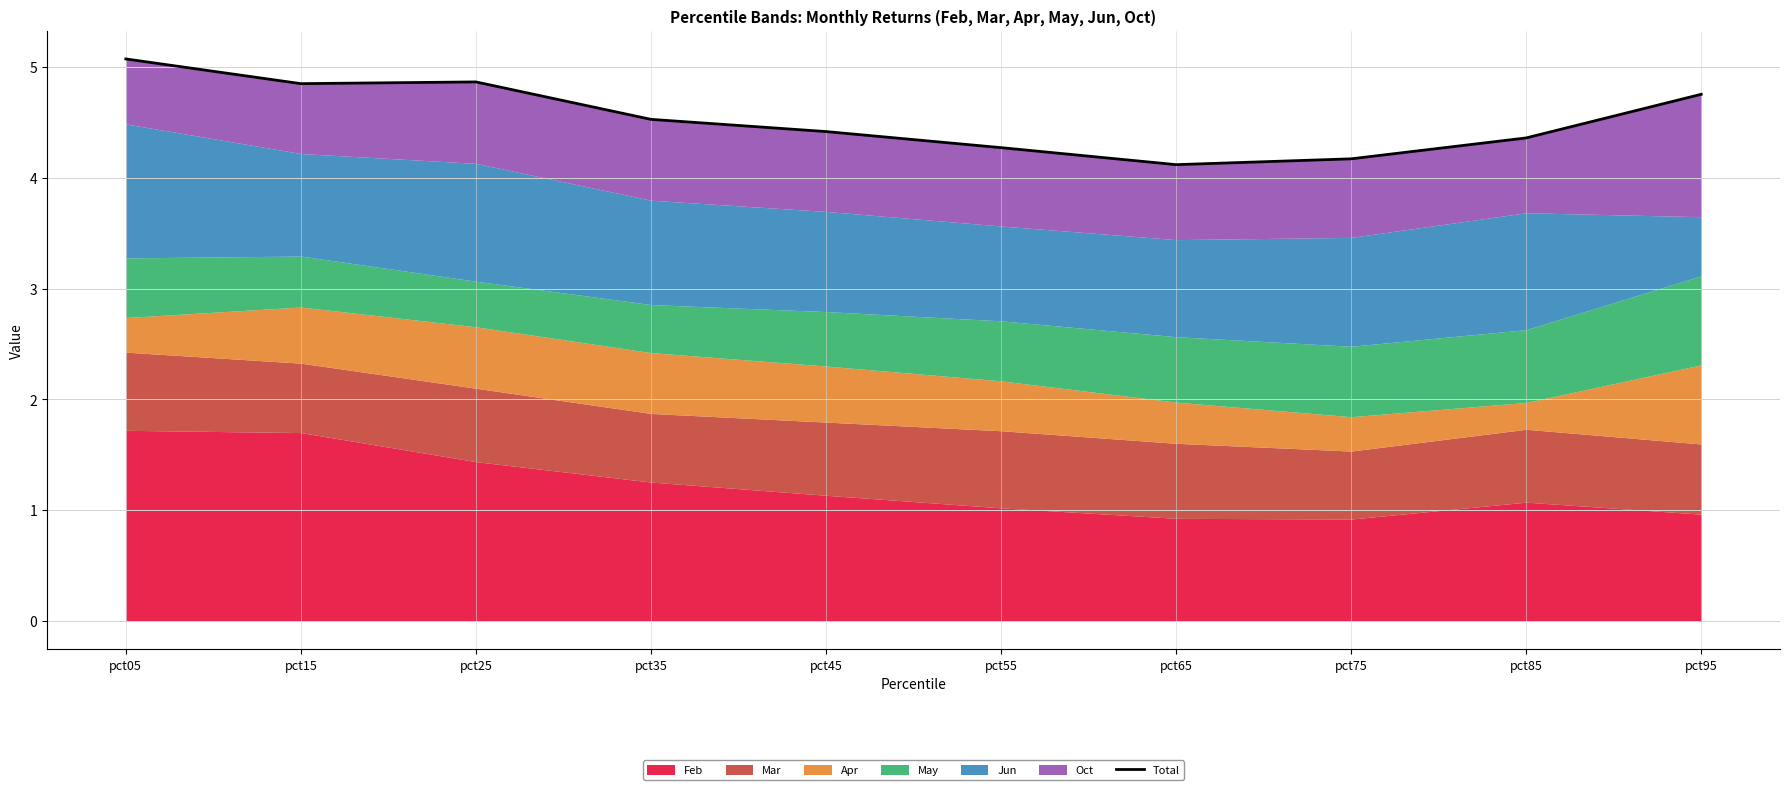

Reading left to right, what are all the values shown in this chart?

5.1	4.8	4.9	4.5	4.4	4.3	4.1	4.2	4.4	4.8